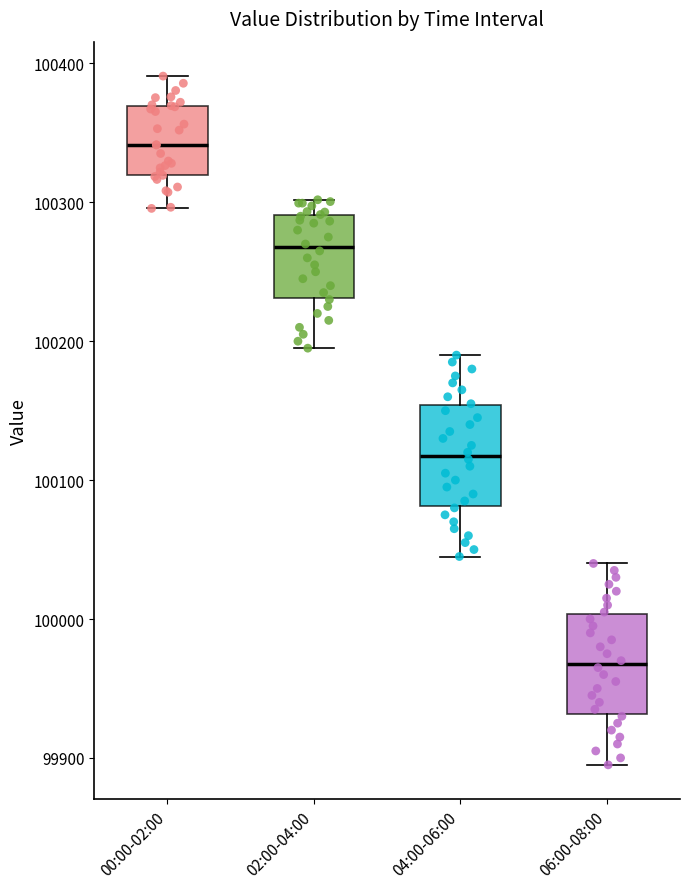

Reading left to right, read every box against the y-axis: the position of its median line, the range the box covers, and the ends of its whiskers. The values are not printed on the chart, so give them approximately, as read against the axis.

00:00-02:00: median 100340, box 100320 to 100370, whiskers 100300 to 100390
02:00-04:00: median 100270, box 100230 to 100290, whiskers 100200 to 100300
04:00-06:00: median 100120, box 100080 to 100150, whiskers 100050 to 100190
06:00-08:00: median 99970, box 99930 to 100000, whiskers 99900 to 100040